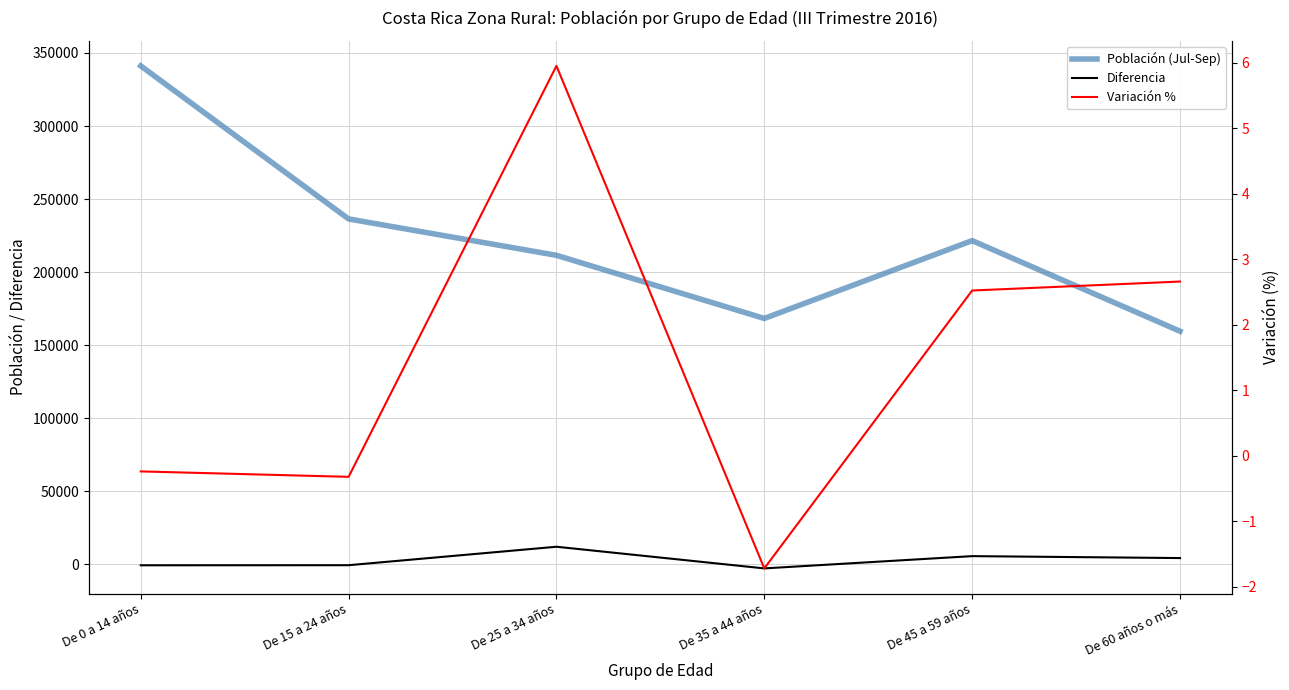

Where is the first local maximum for Diferencia?

De 25 a 34 años